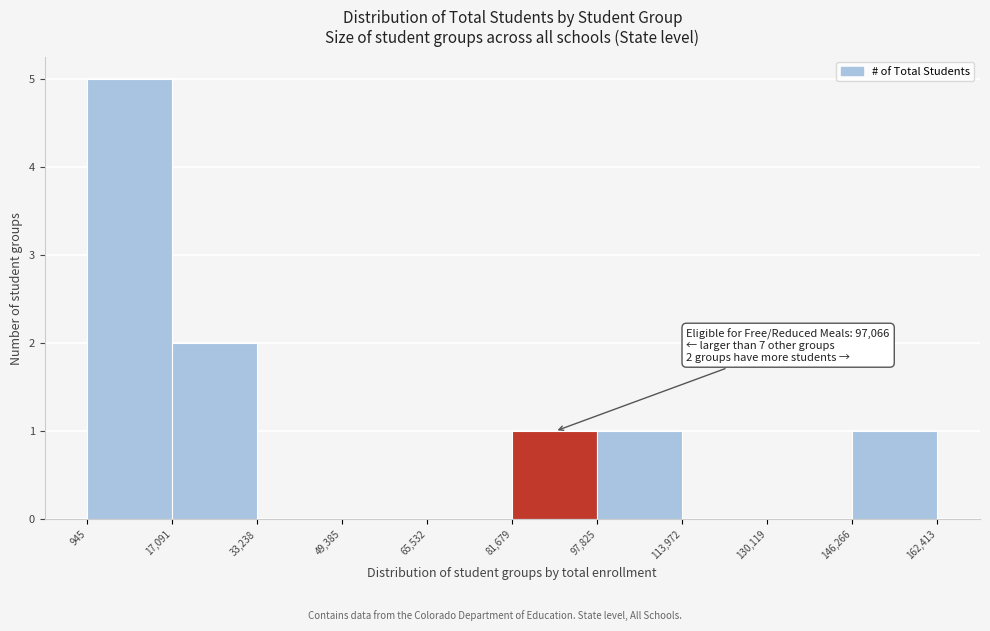

Which range on the x-axis has the tallest bar?

945 to 17,091